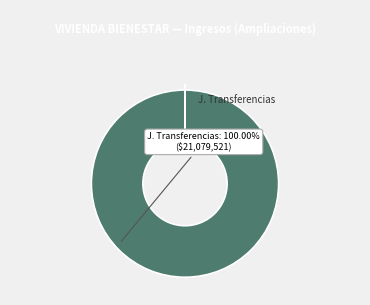

Count the number of slices in the pie.

7